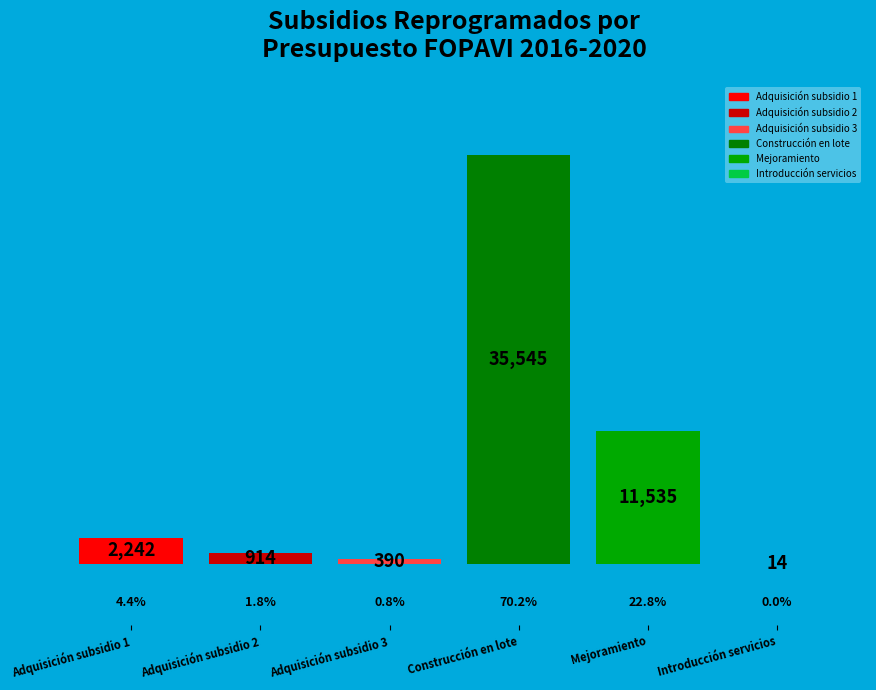

To the nearest percent, what is the combined percentage of Adquisición subsidio 3 and Construcción en lote?

71%